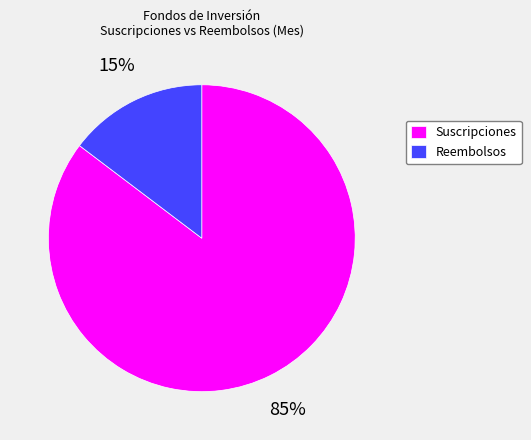

To the nearest percent, what portion does Reembolsos represent?

15%